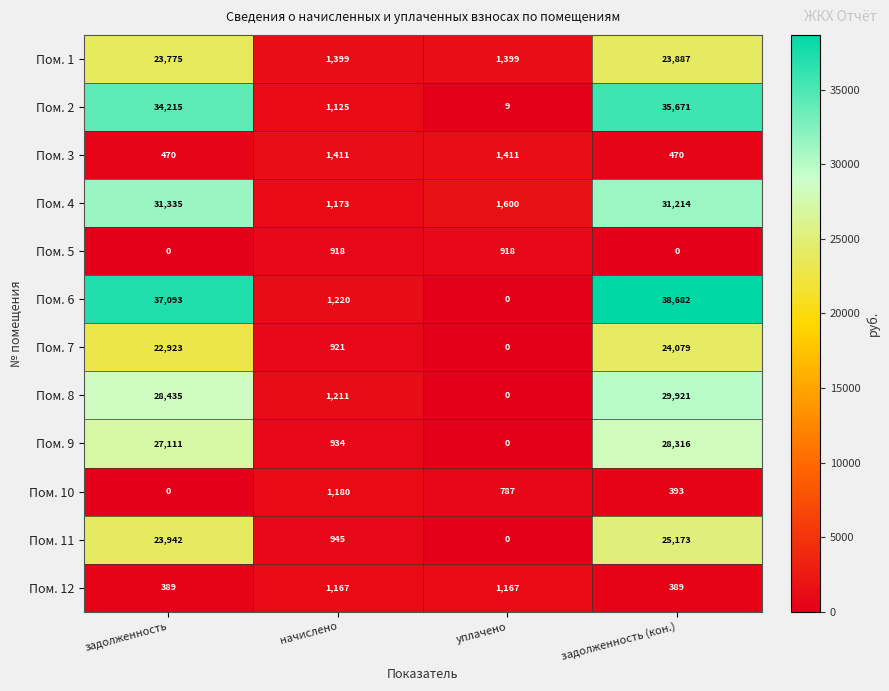

What is the difference between the highest and lowest values at уплачено?

1600